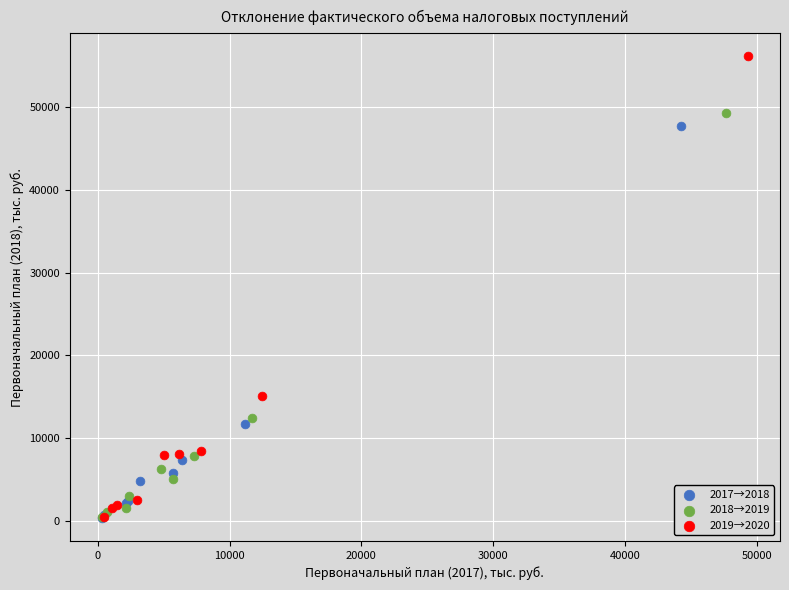

Which series has the largest Y range (max minus min)?

2019→2020